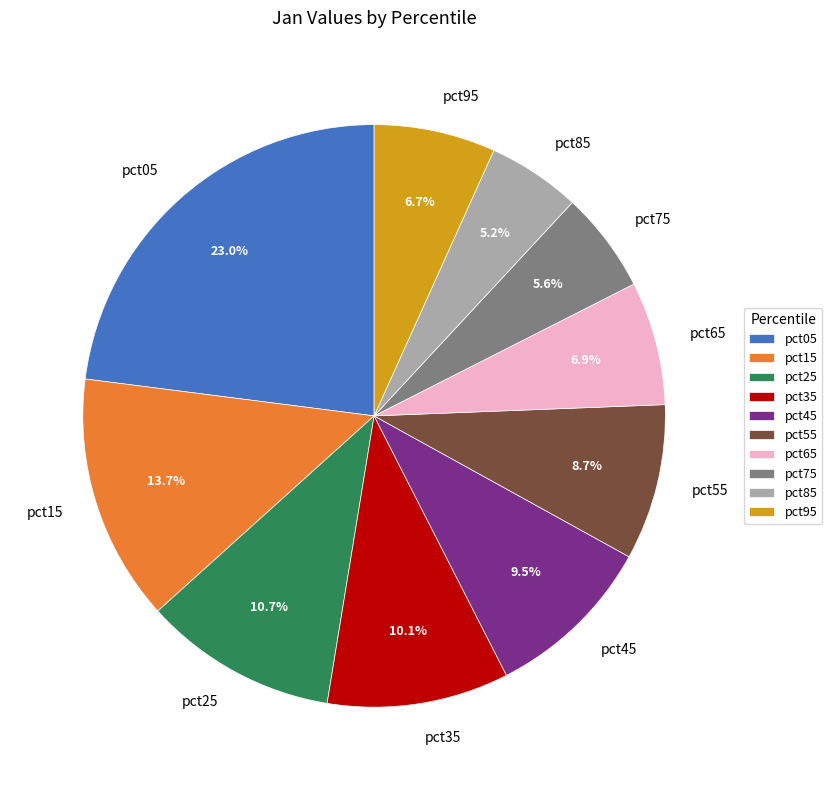

Which has a higher value, pct45 or pct55?

pct45